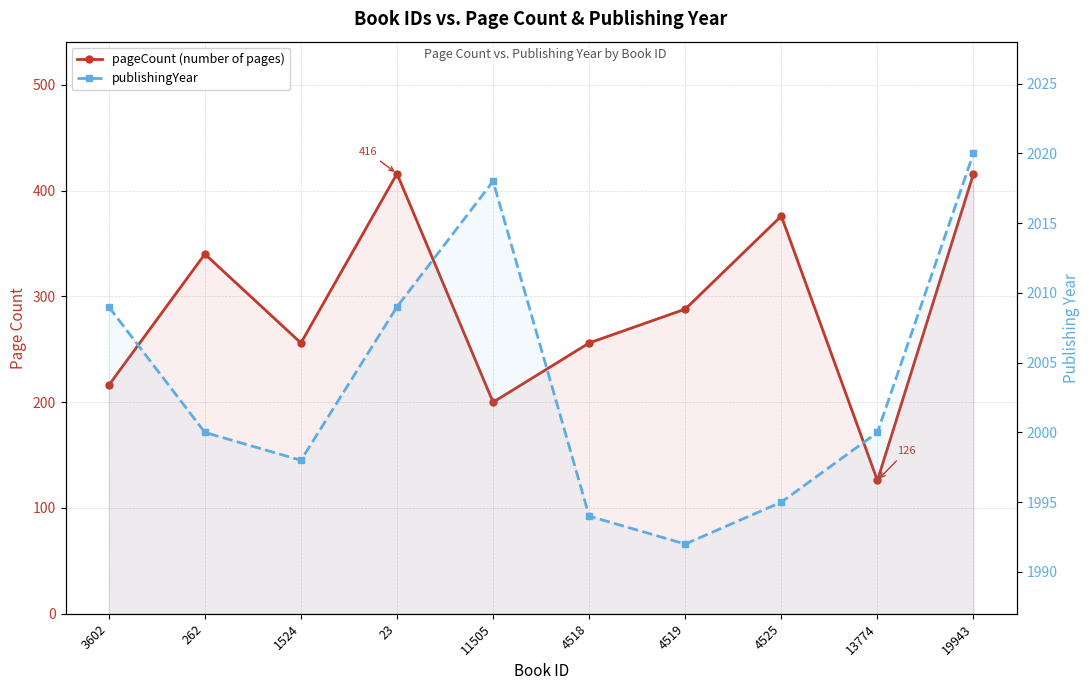

Does the chart display data point markers on the line(s)?

Yes